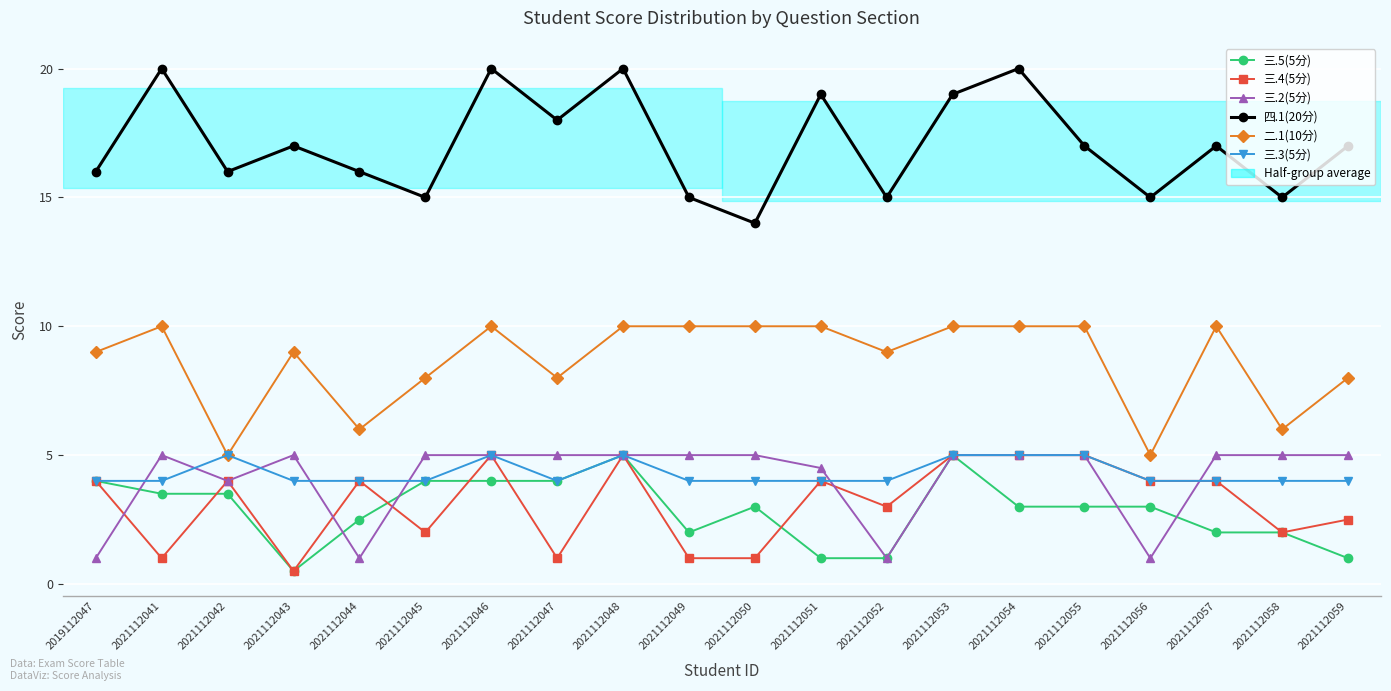

Is the value of 三.5(5分) at 2021112054 greater than the value of 三.3(5分) at 2021112046?

No